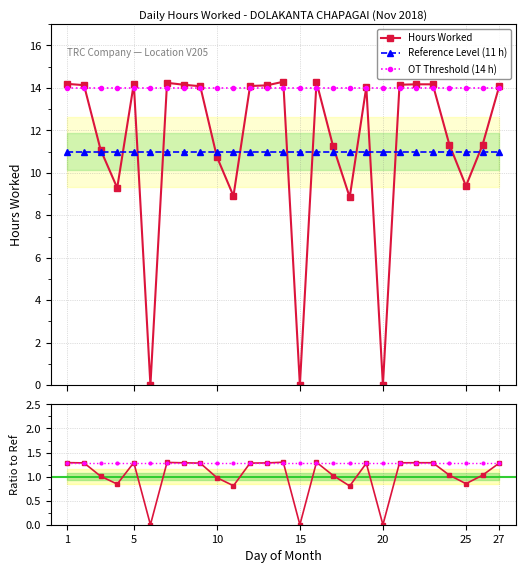

True or false: Ratio to Ref and Hours Worked intersect in this chart.

False